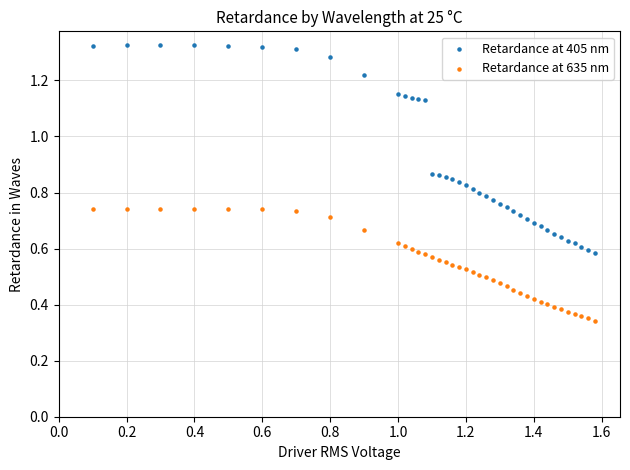

Across all data points, what is the range of X values (max minus min)?

1.5